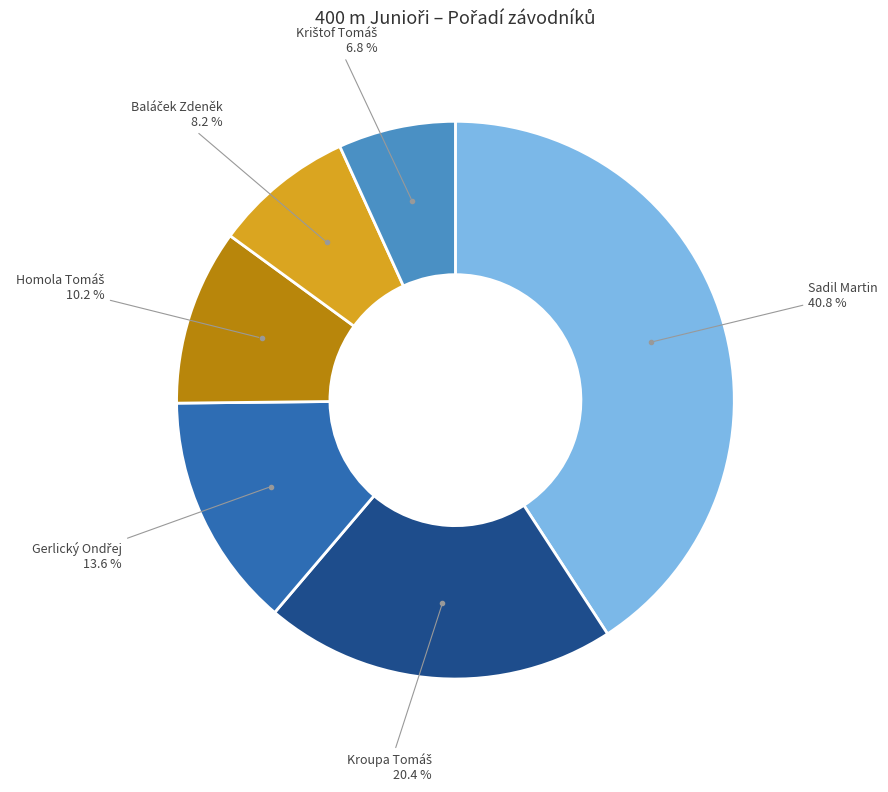

Is there a majority slice in this chart?

No